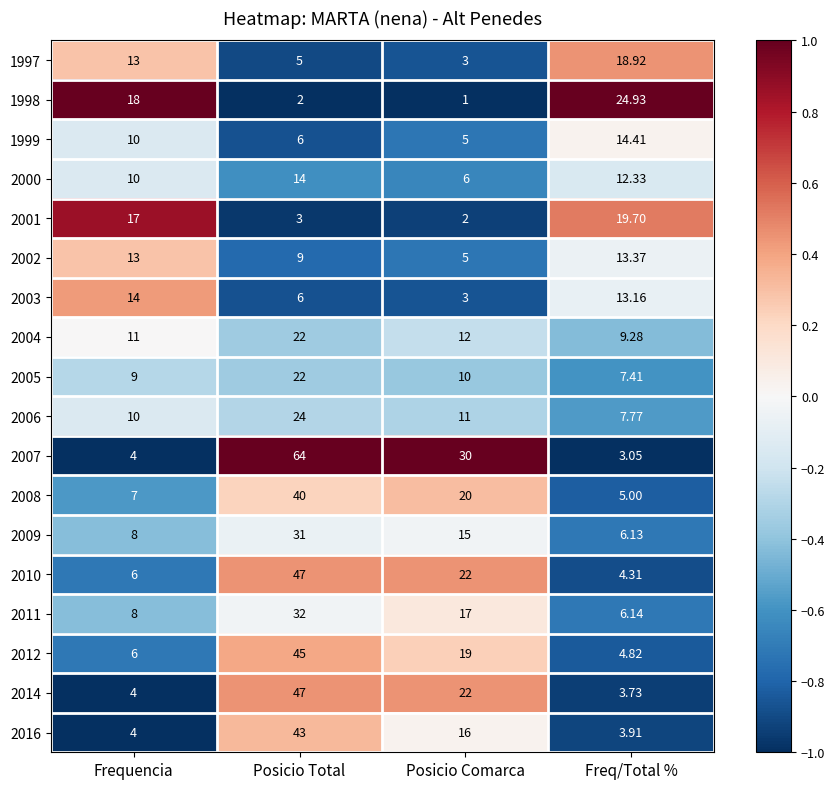

At which label is 2008 closest to 22?

Posicio Comarca